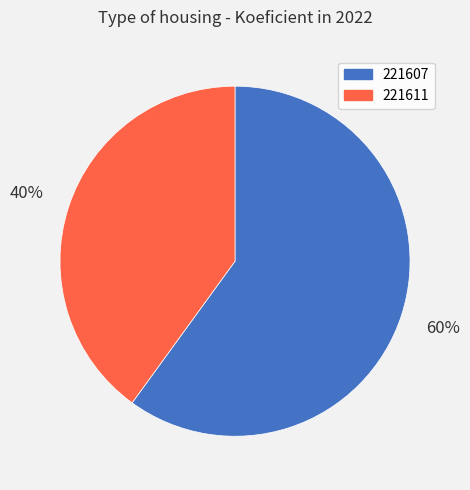

Which category has the smallest portion of the pie?

221611